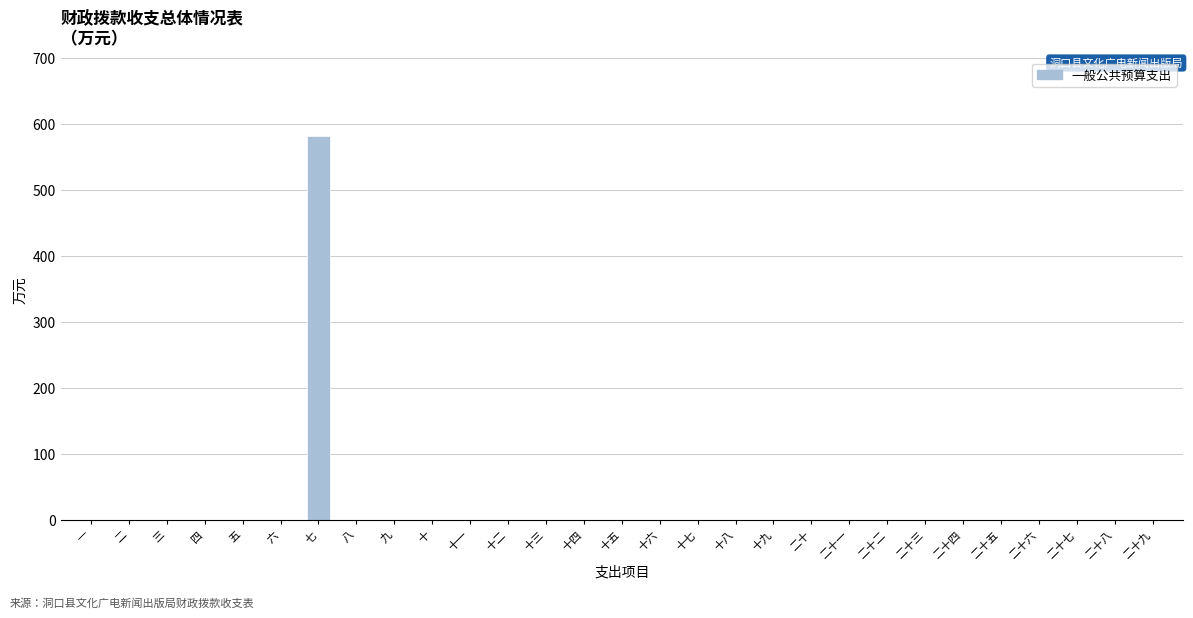

Which category has the highest value across all series?

七